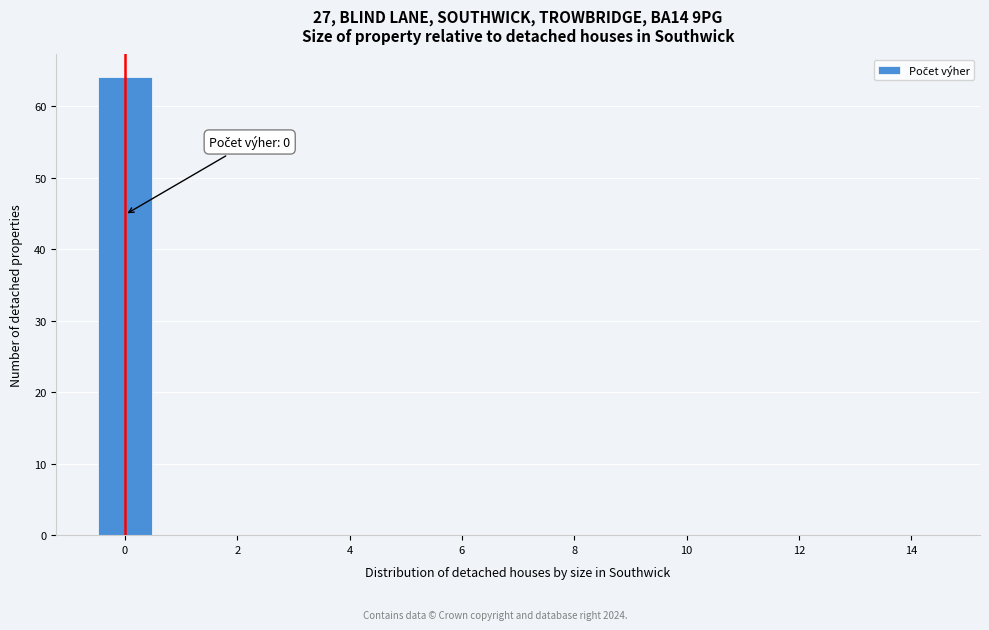

Which range on the x-axis has the tallest bar?

-0.5 to 0.5